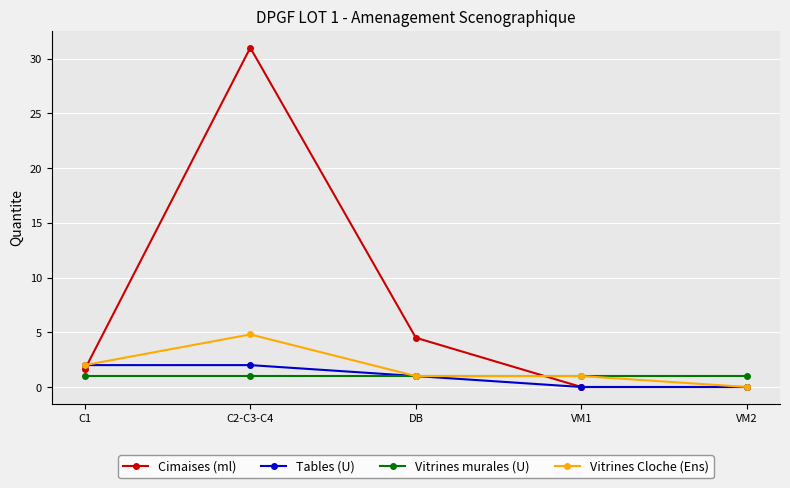

Where is Cimaises (ml) nearest to the value 15?

DB